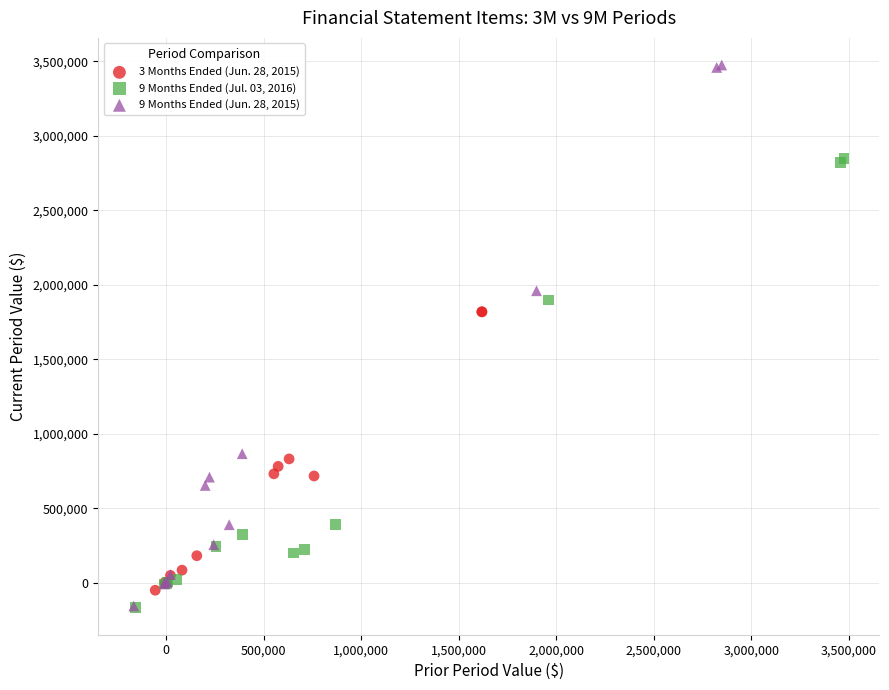

Which series reaches the maximum Y coordinate?

9 Months Ended (Jun. 28, 2015)